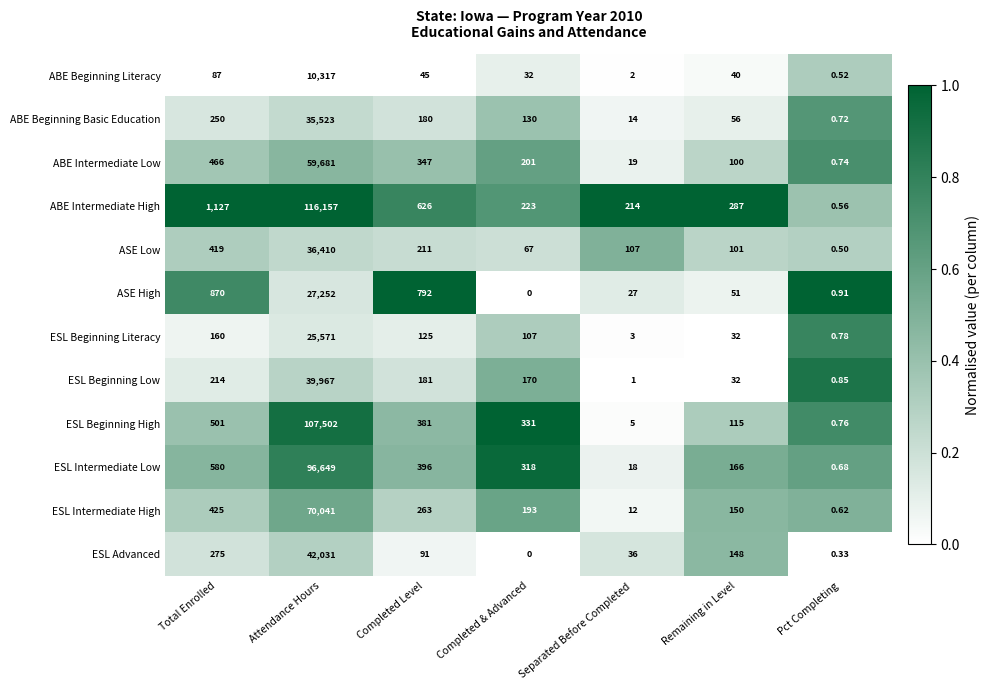

At which category is the sum across all series the highest?

Attendance Hours